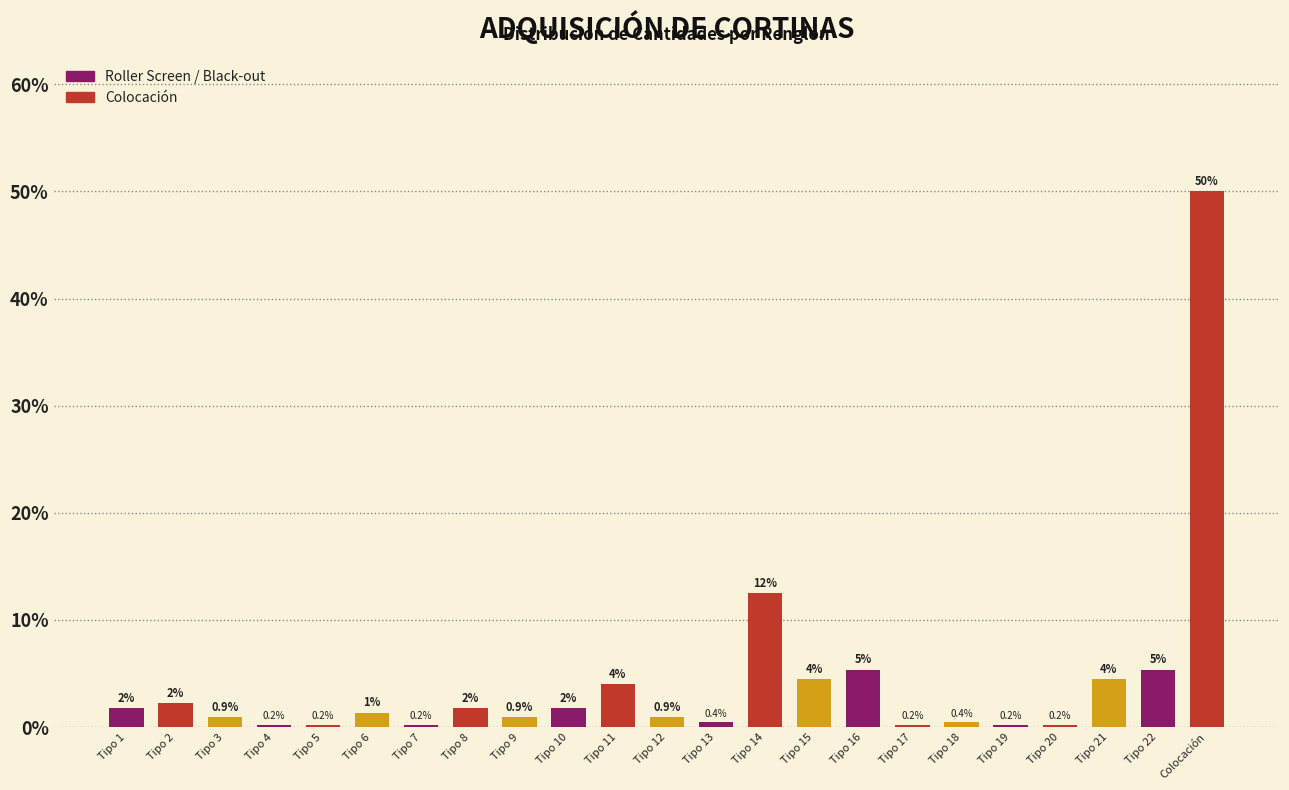

At which label does the data first exceed 1?

Tipo 1